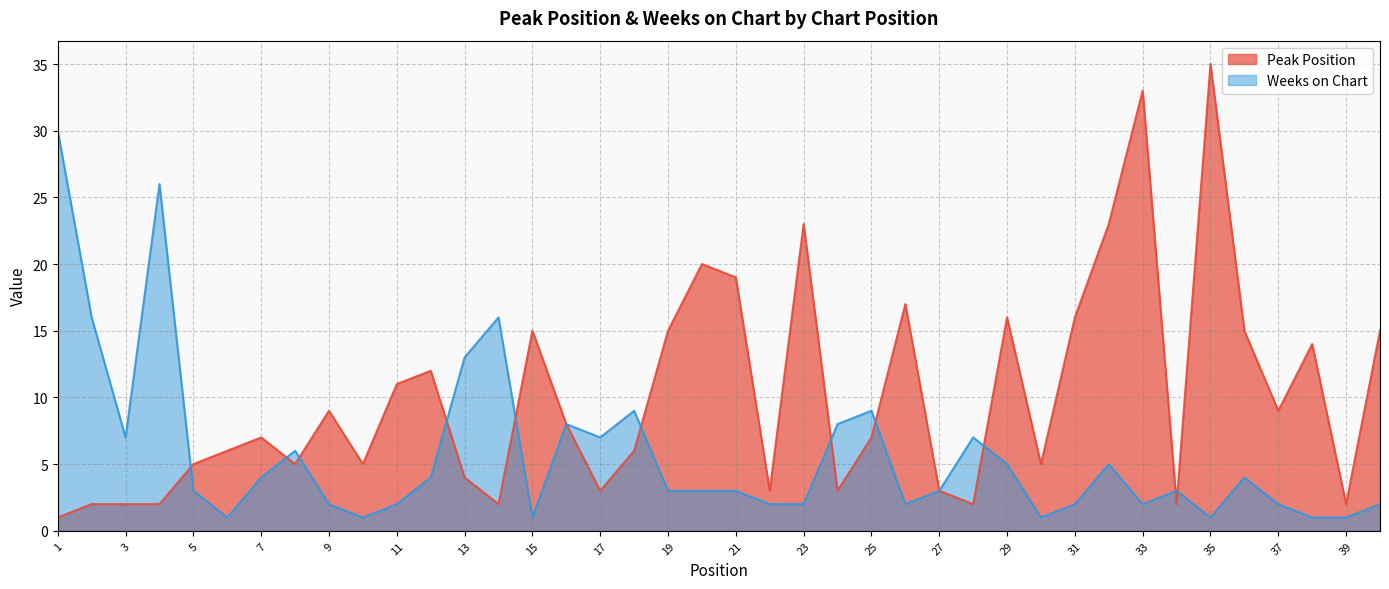

What is the value of the Weeks on Chart point at the 4th from the left?

26